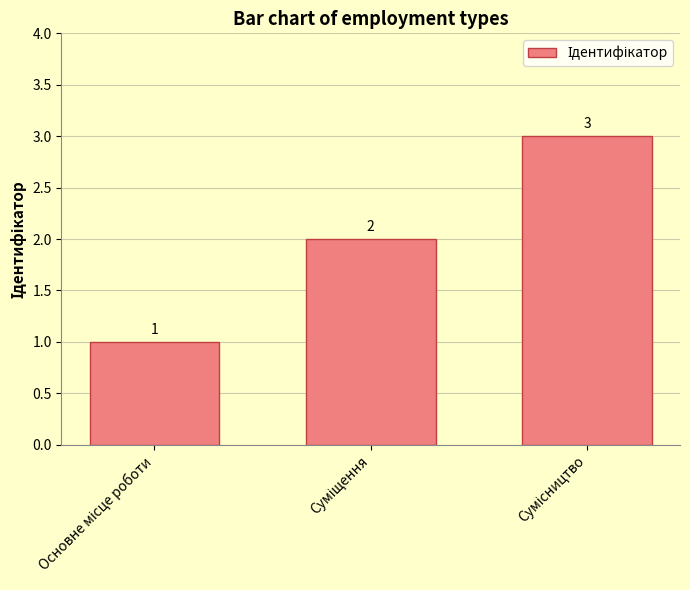

Reading left to right, what are all the values shown in this chart?

1	2	3